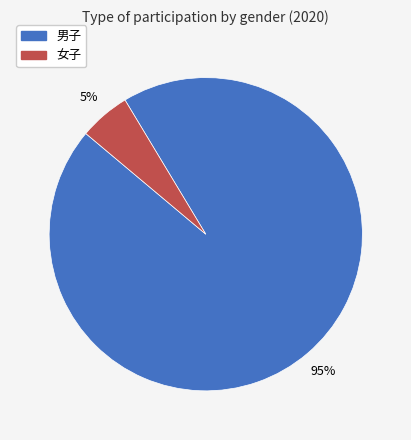

Count the number of slices in the pie.

2